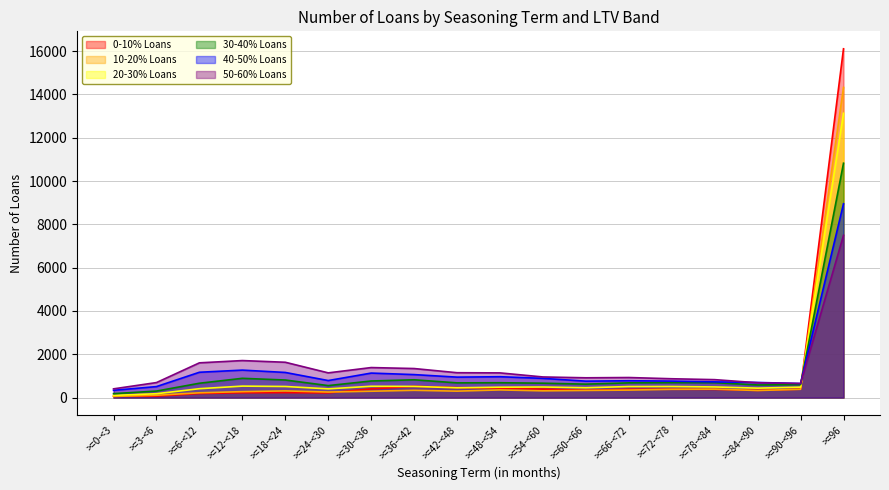

What is the total value across all series at >=66-<72?

3629